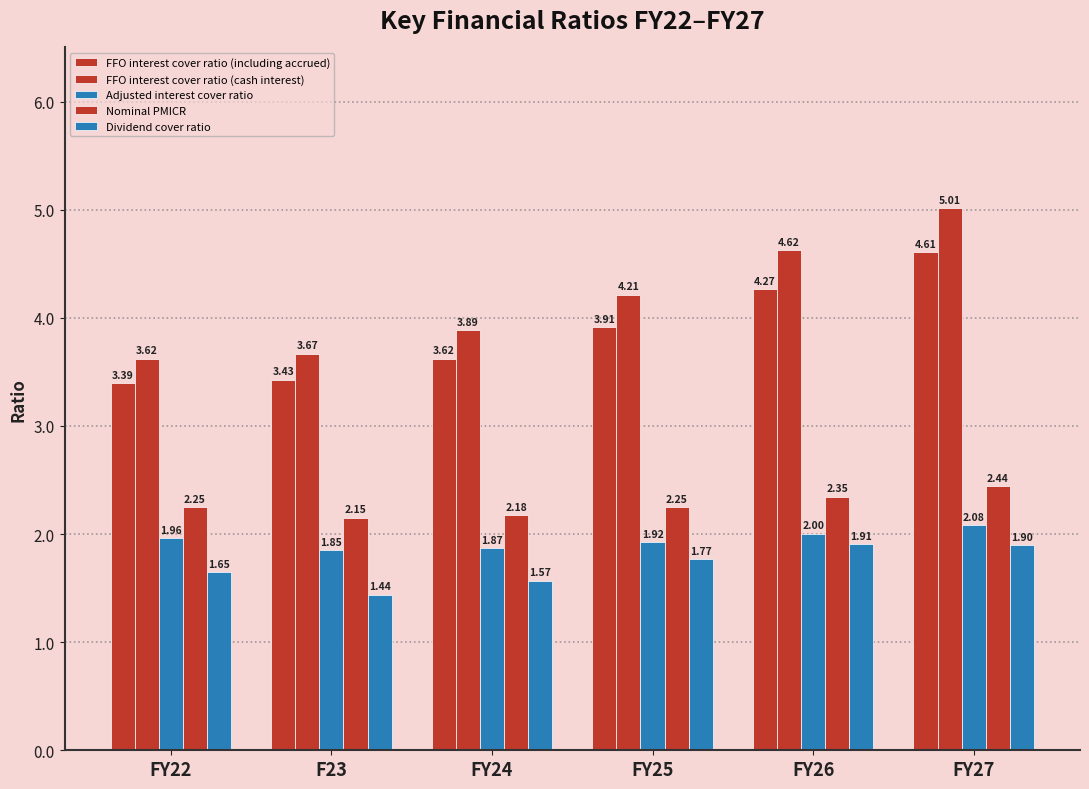

What is the minimum value shown in the chart?

1.4